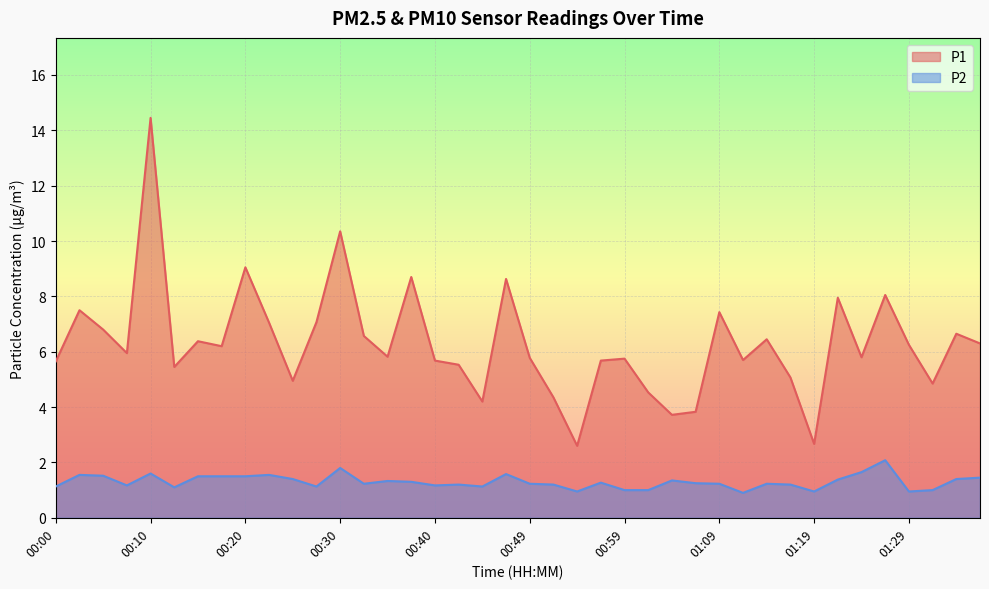

What is the label of the 2nd point from the right?

01:34